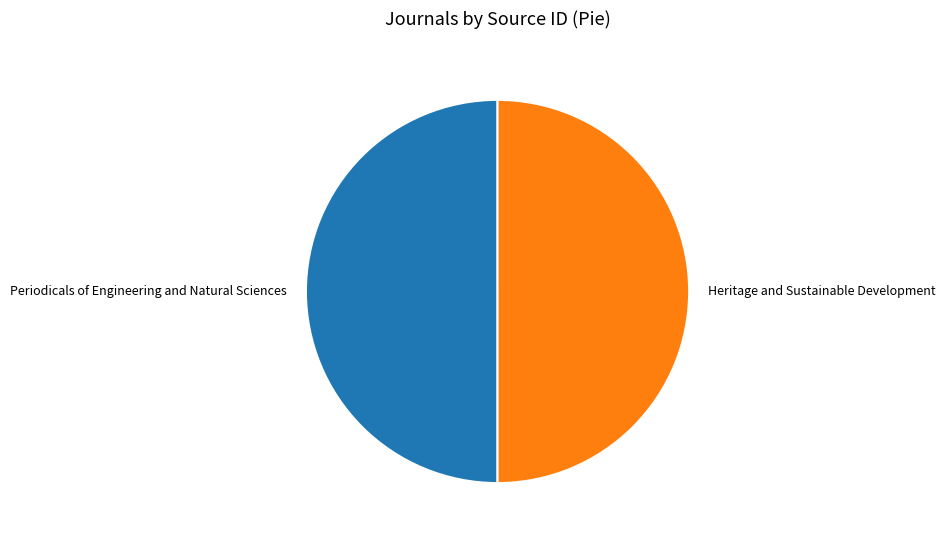

What is the ratio of the value at Periodicals of Engineering and Natural Sciences to the value at Heritage and Sustainable Development?

1.0